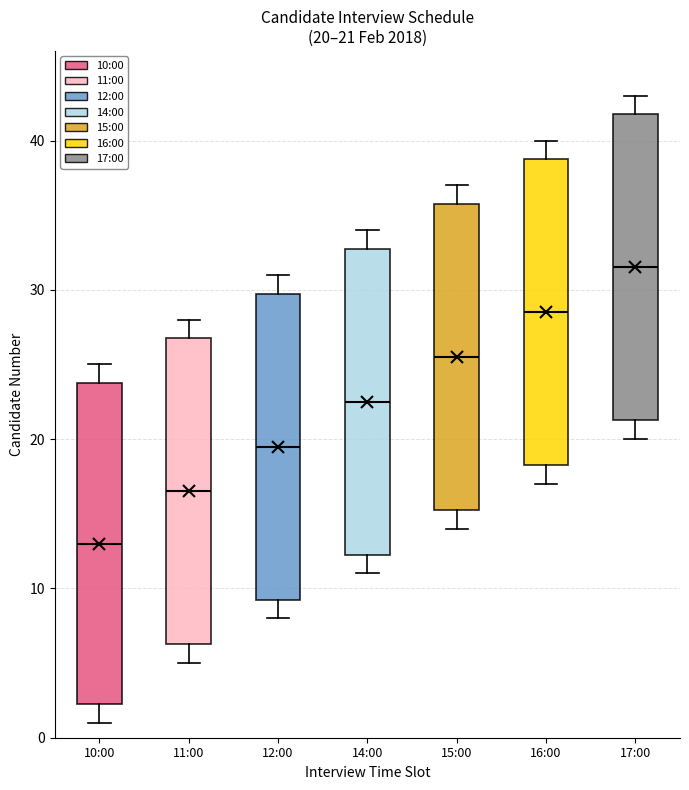

Which box is the tallest, from its lower edge to its upper edge?

10:00